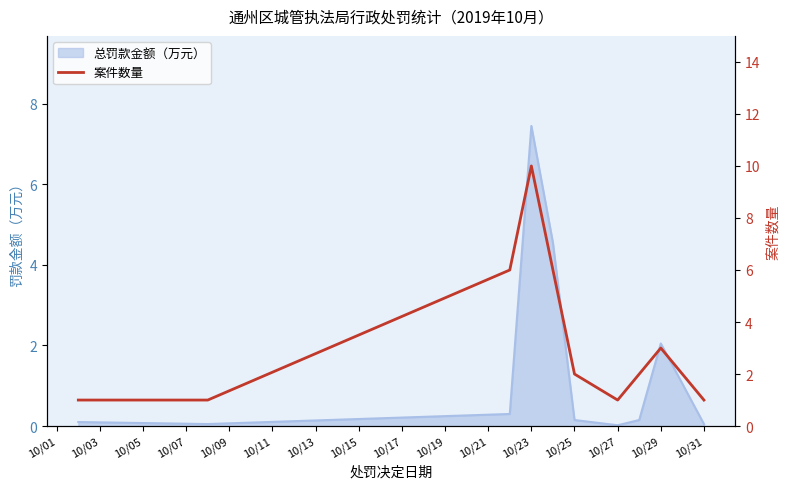

The 总罚款金额（万元） series shows 3.1 at 10/29. True or false?

False